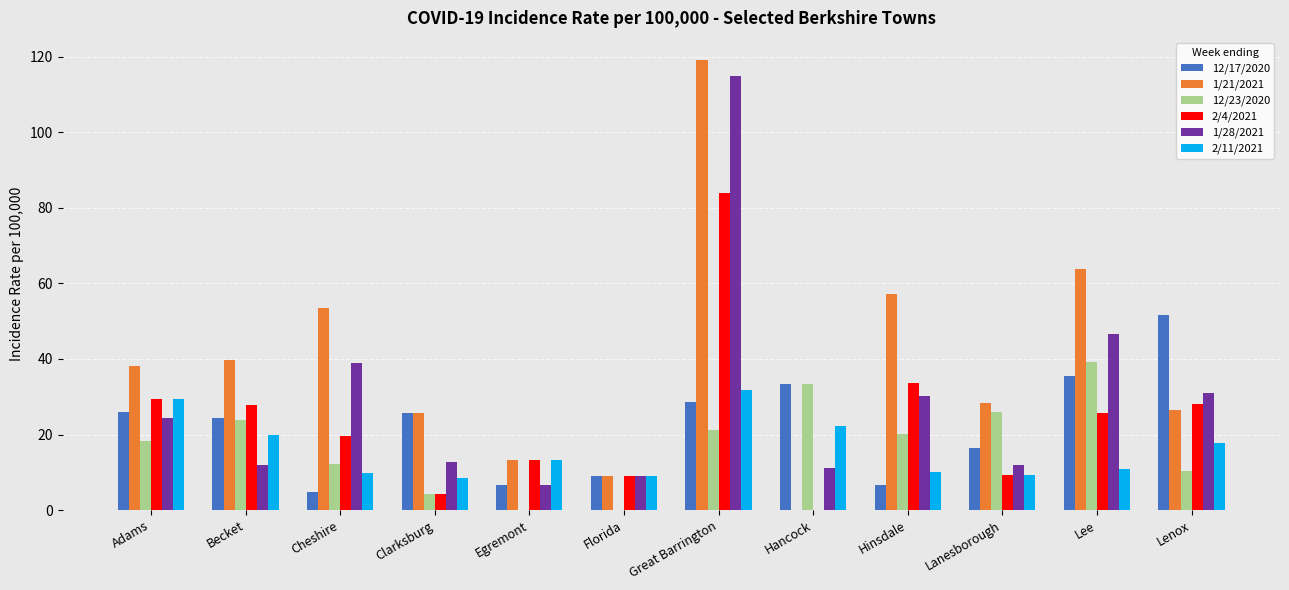

How many categories are shown in the chart?

12